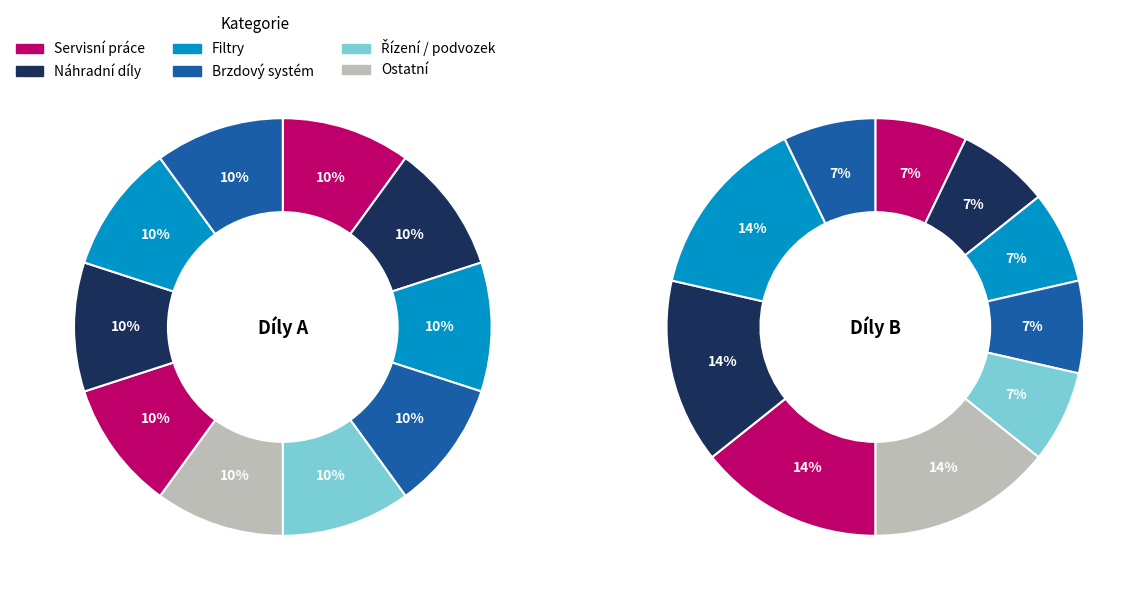

Count the number of slices in the pie.

20